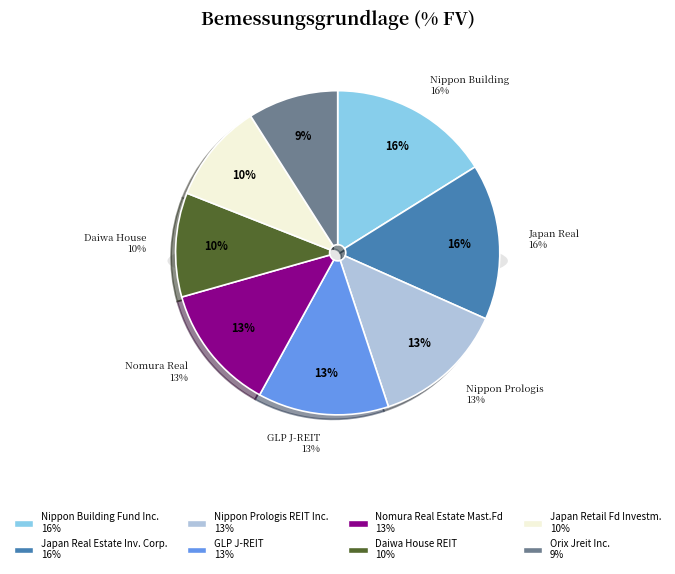

What is the largest slice in the pie chart?

Nippon Building Fund Inc.